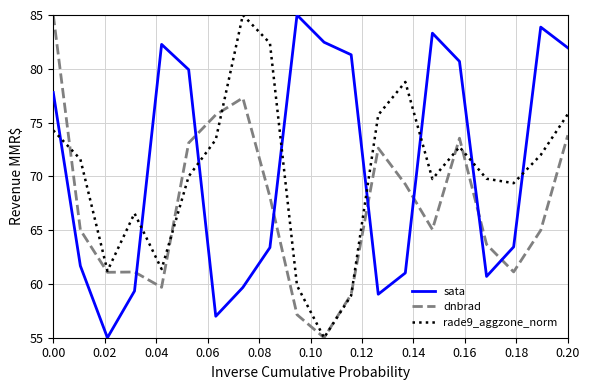

List the series in order of their overall mean, highest first.

sata, rade9_aggzone_norm, dnbrad